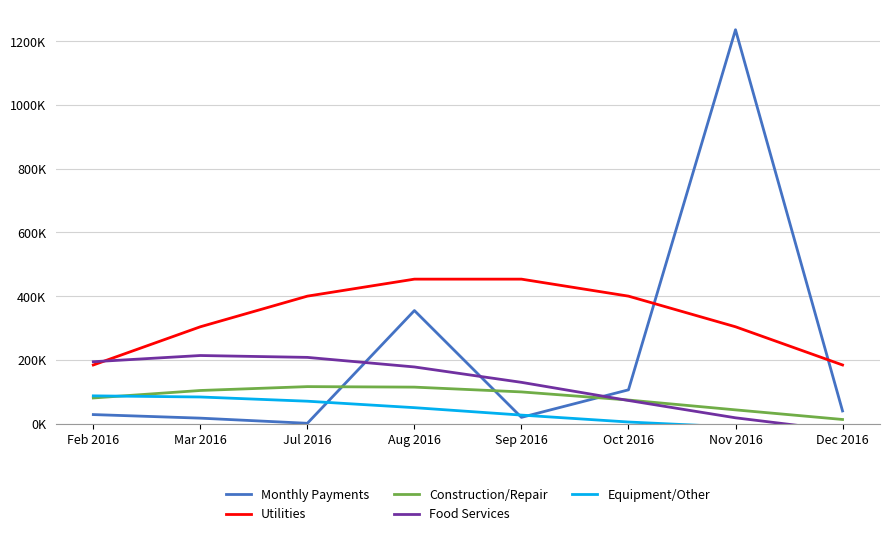

What is the sum of all Utilities values?

2684262.4